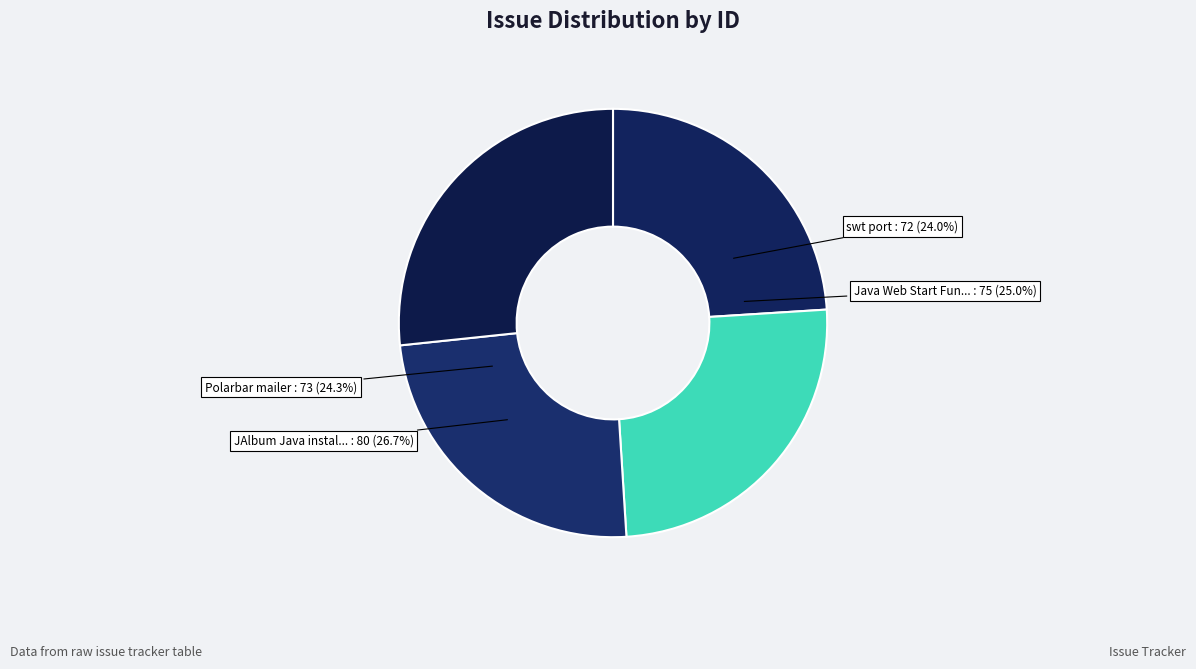

What percentage do JAlbum Java installer does not work and swt port together represent?

50.7%